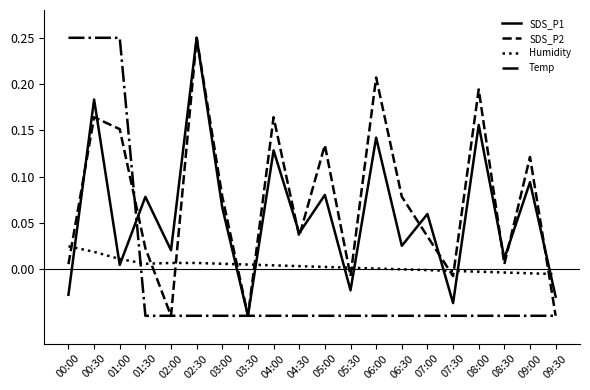

Rank the series at 00:30 from lowest to highest value.

Humidity, SDS_P2, SDS_P1, Temp